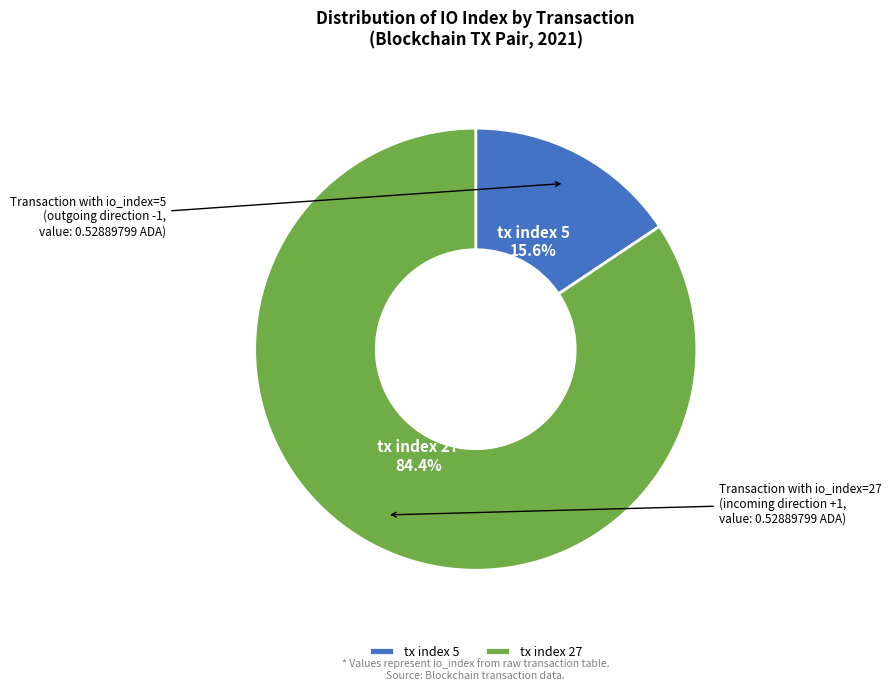

Approximately how many times larger is the value at tx index 27 compared to tx index 5?

5.4